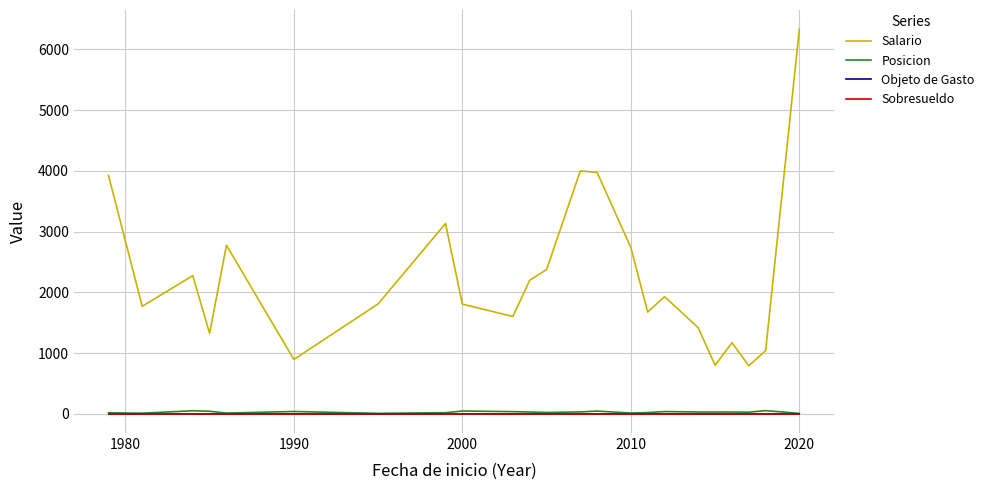

True or false: Salario and Sobresueldo cross at least once.

False